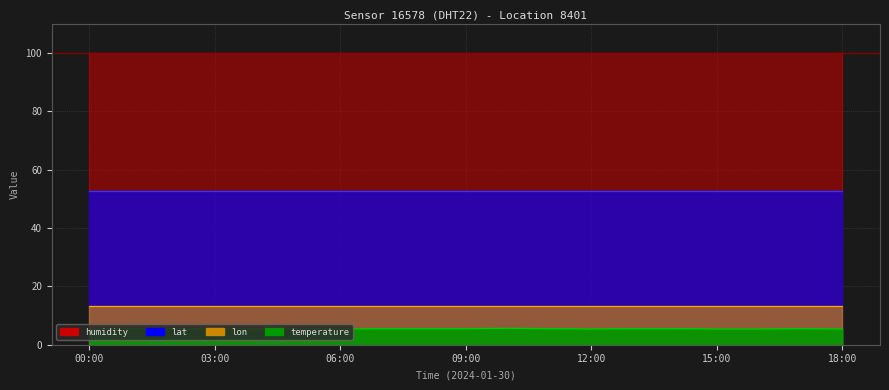

True or false: lon and temperature intersect in this chart.

False